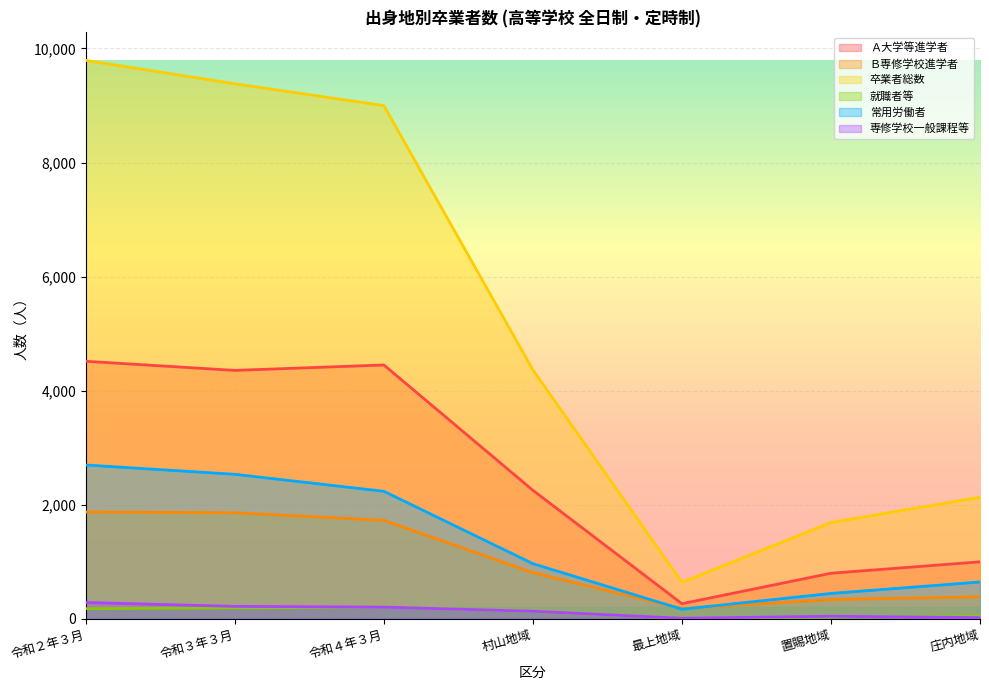

Reading left to right, extract all data points from this chart.

Ａ大学等進学者: 令和２年３月=4515	令和３年３月=4355	令和４年３月=4450	村山地域=2252	最上地域=264	置賜地域=798	庄内地域=998
Ｂ専修学校進学者: 令和２年３月=1872	令和３年３月=1858	令和４年３月=1726	村山地域=807	最上地域=179	置賜地域=337	庄内地域=385
卒業者総数: 令和２年３月=9791	令和３年３月=9381	令和４年３月=8998	村山地域=4364	最上地域=639	置賜地域=1688	庄内地域=2131
就職者等: 令和２年３月=177	令和３年３月=190	令和４年３月=207	村山地域=127	最上地域=9	置賜地域=30	庄内地域=41
常用労働者: 令和２年３月=2696	令和３年３月=2533	令和４年３月=2235	村山地域=966	最上地域=167	置賜地域=444	庄内地域=645
専修学校一般課程等: 令和２年３月=285	令和３年３月=217	令和４年３月=204	村山地域=131	最上地域=9	置賜地域=44	庄内地域=20